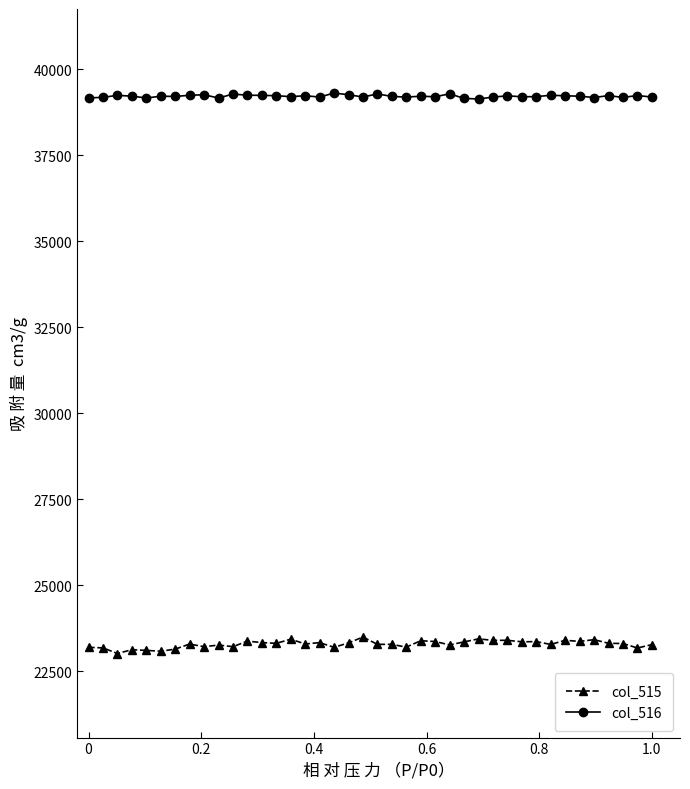

Does the chart have visible grid lines?

No